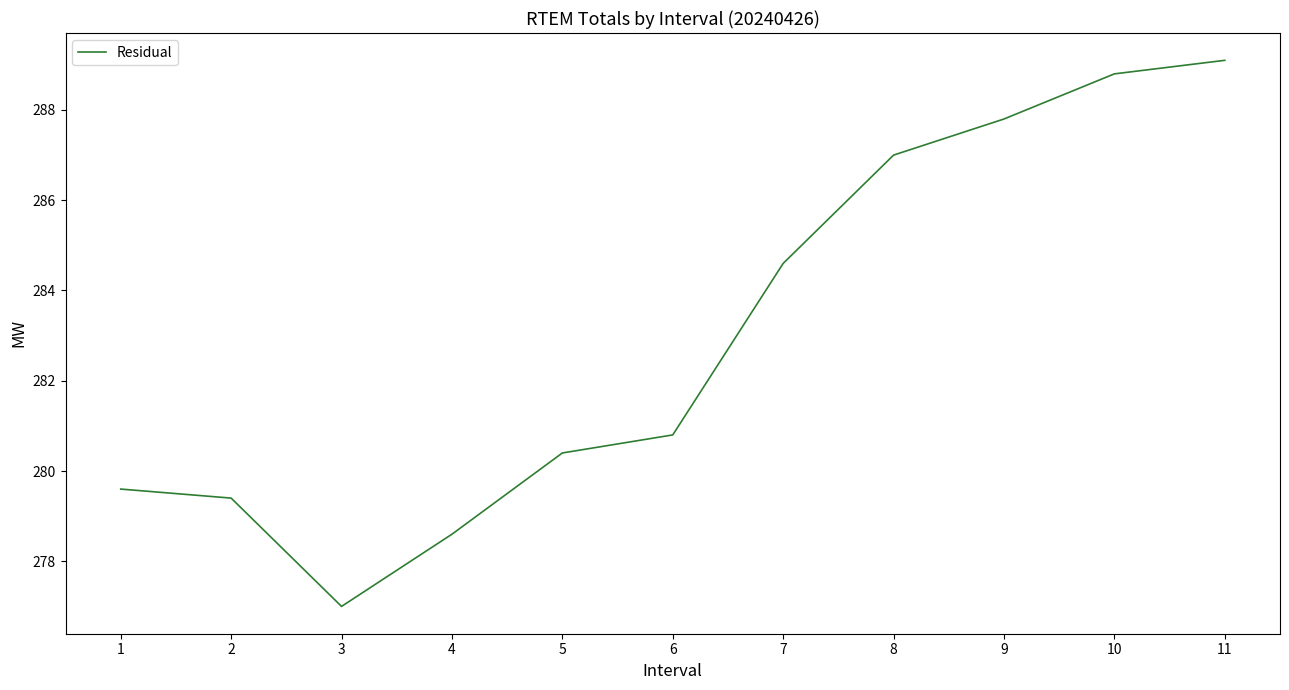

Reading left to right, transcribe all the data shown in this chart.

1=279.6	2=279.4	3=277.0	4=278.6	5=280.4	6=280.8	7=284.6	8=287.0	9=287.8	10=288.8	11=289.1